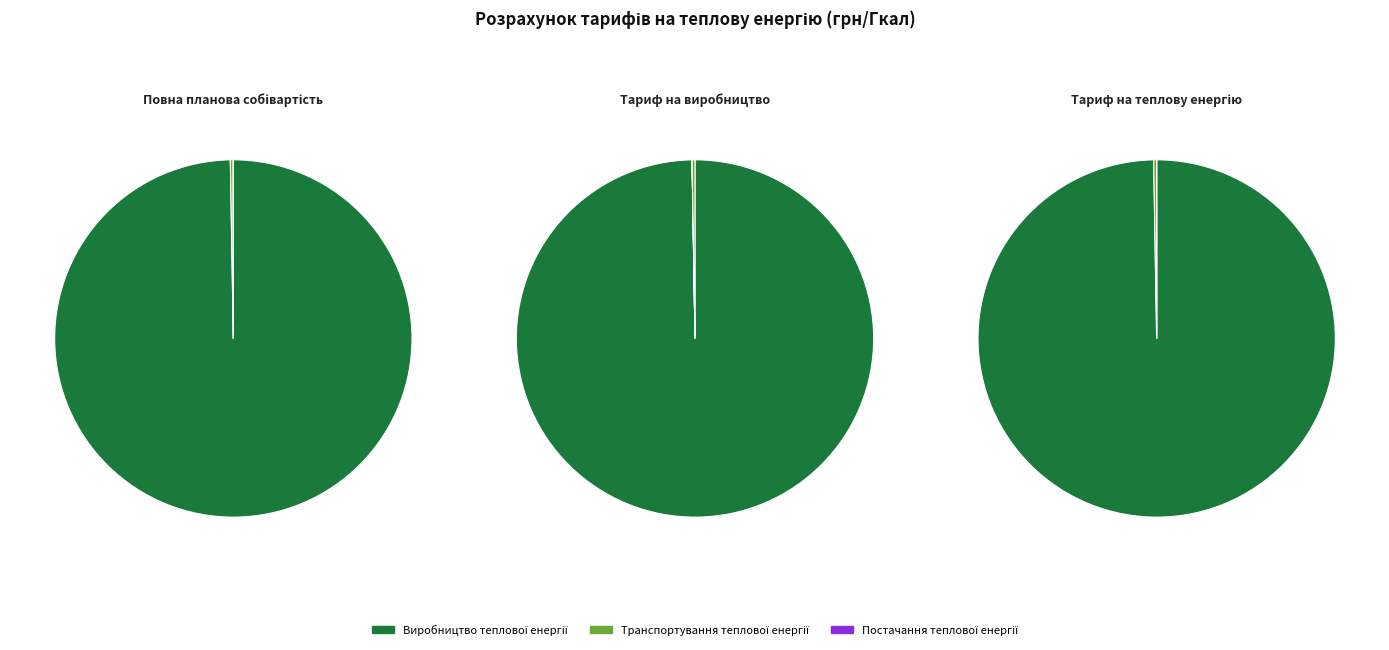

Which slice is the largest?

Виробництво теплової енергії